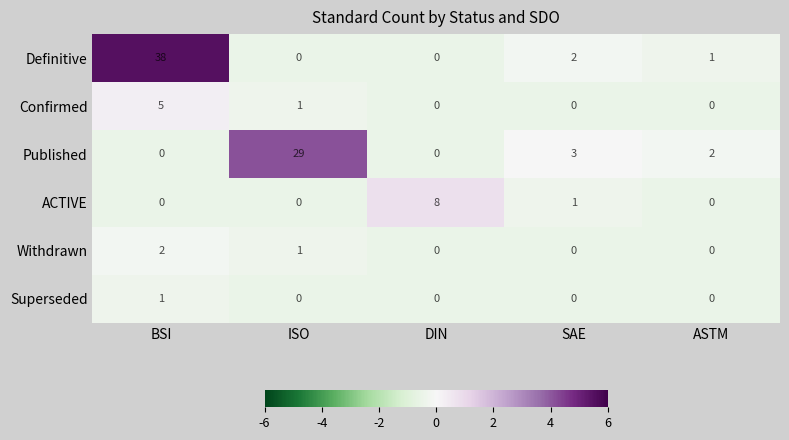

Rank the series by their maximum value, from lowest to highest.

Superseded, Withdrawn, Confirmed, ACTIVE, Published, Definitive